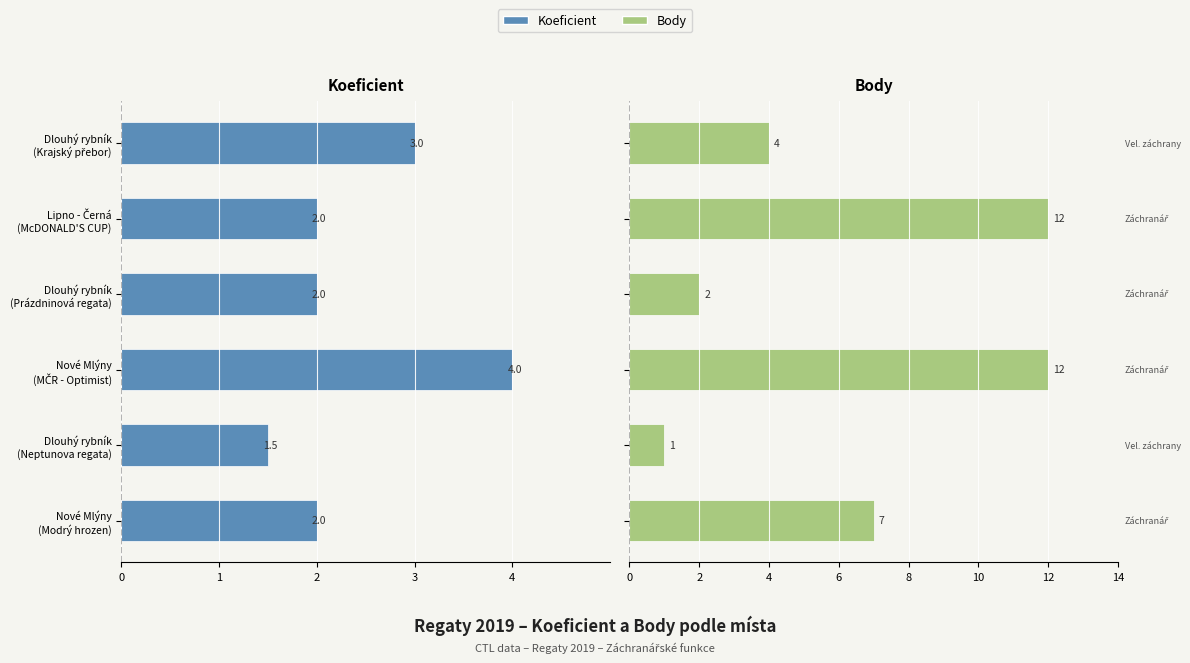

What is the difference between the second highest and second lowest values in the Body series?

10.0